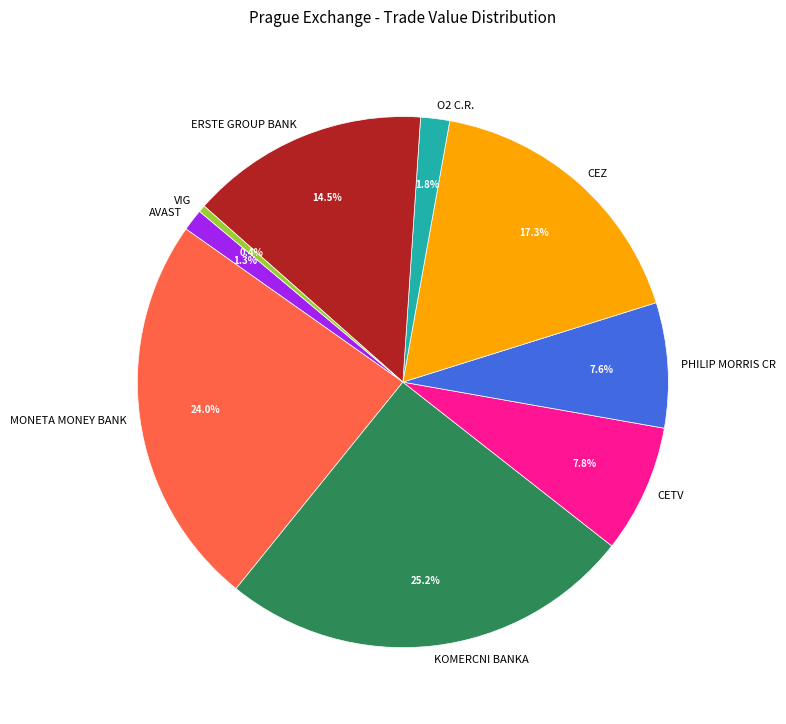

The MONETA MONEY BANK slice represents 34% of the pie. True or false?

False